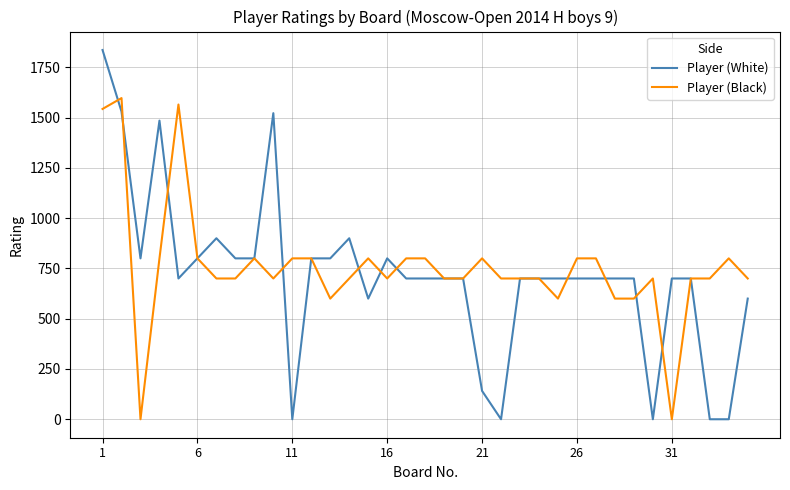

What is the average value of the Player (Black) series?

757